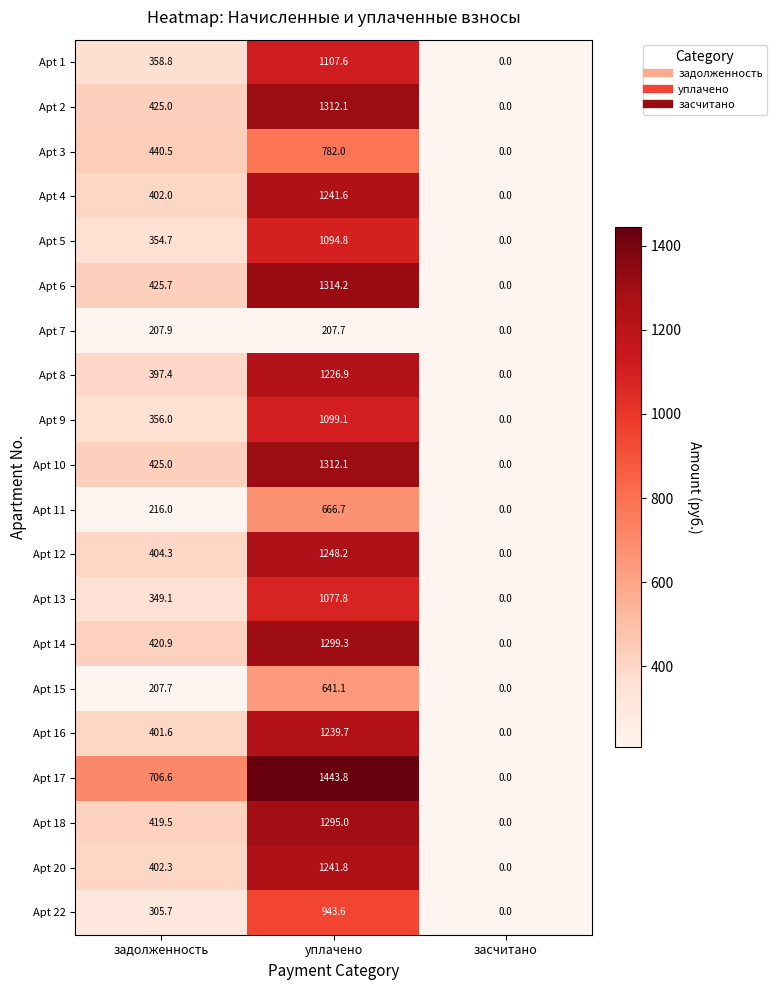

True or false: Apt 9 has a value of 356.0 at задолженность.

True